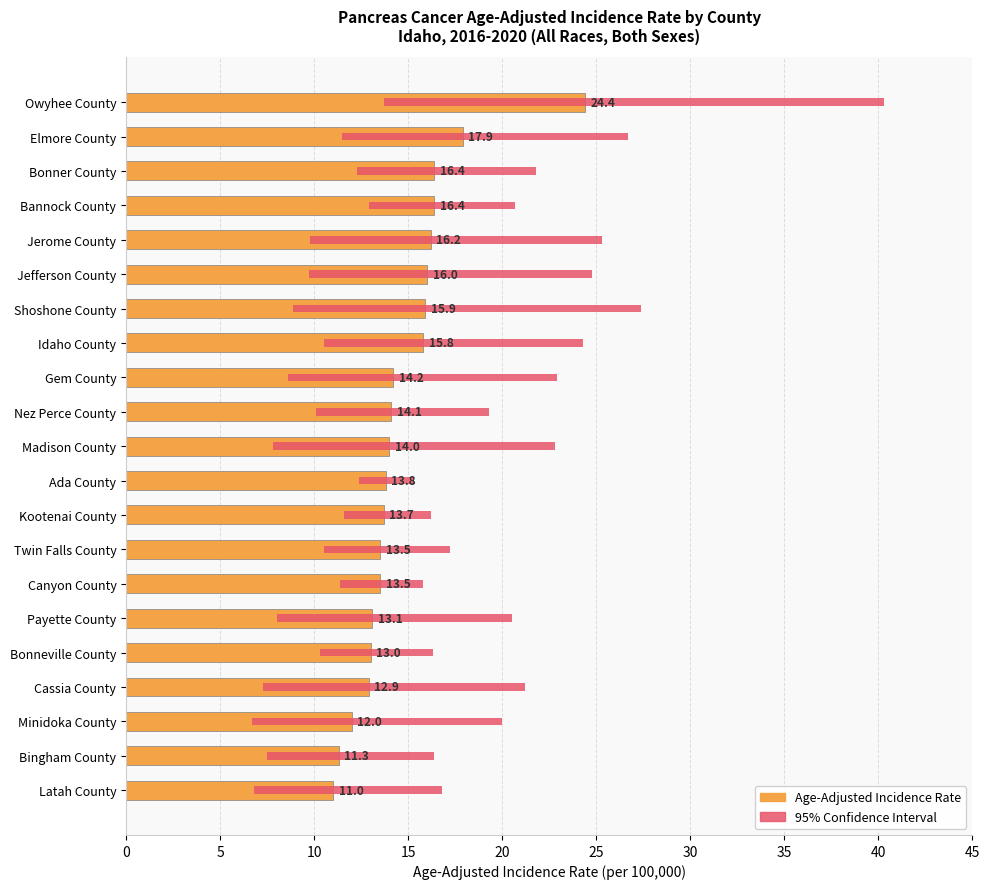

Which series has the widest spread of values?

95% Confidence Interval